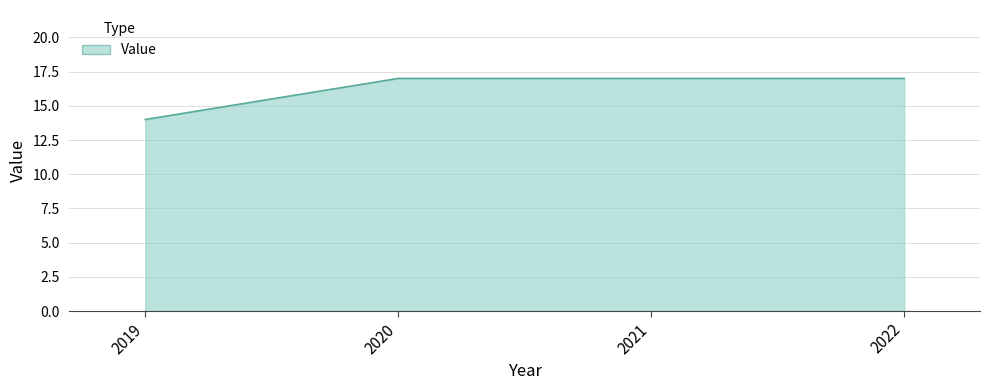

Reading right to left, list all the values displayed in this chart.

2022=17	2021=17	2020=17	2019=14